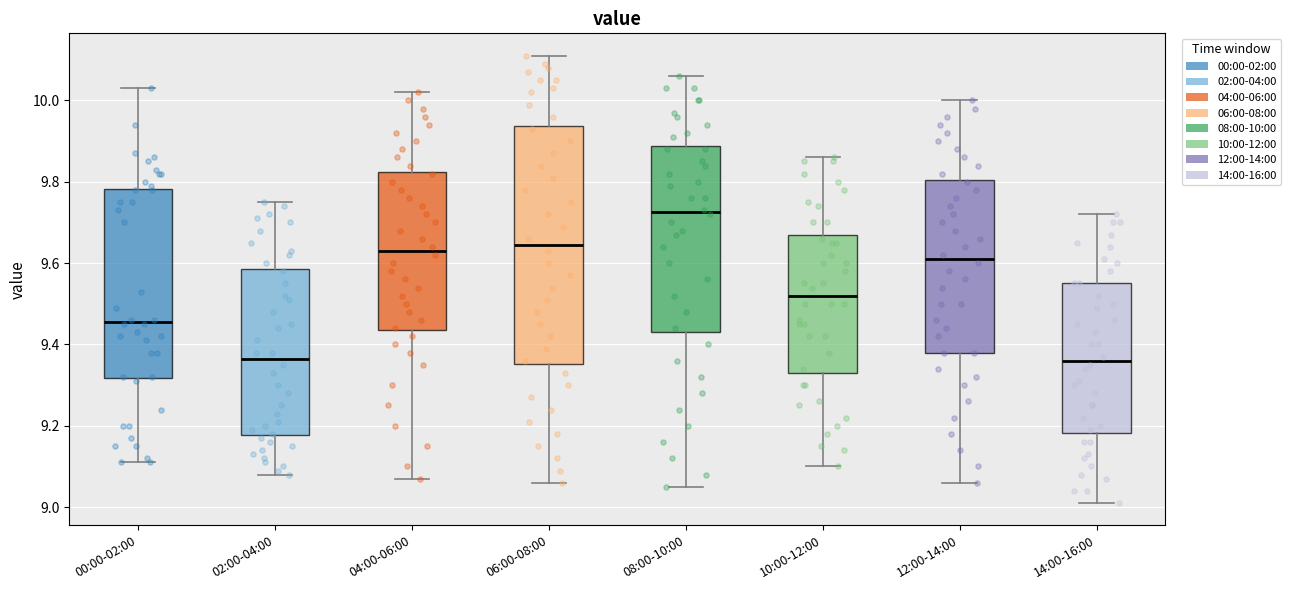

Which box is the tallest, from its lower edge to its upper edge?

06:00-08:00